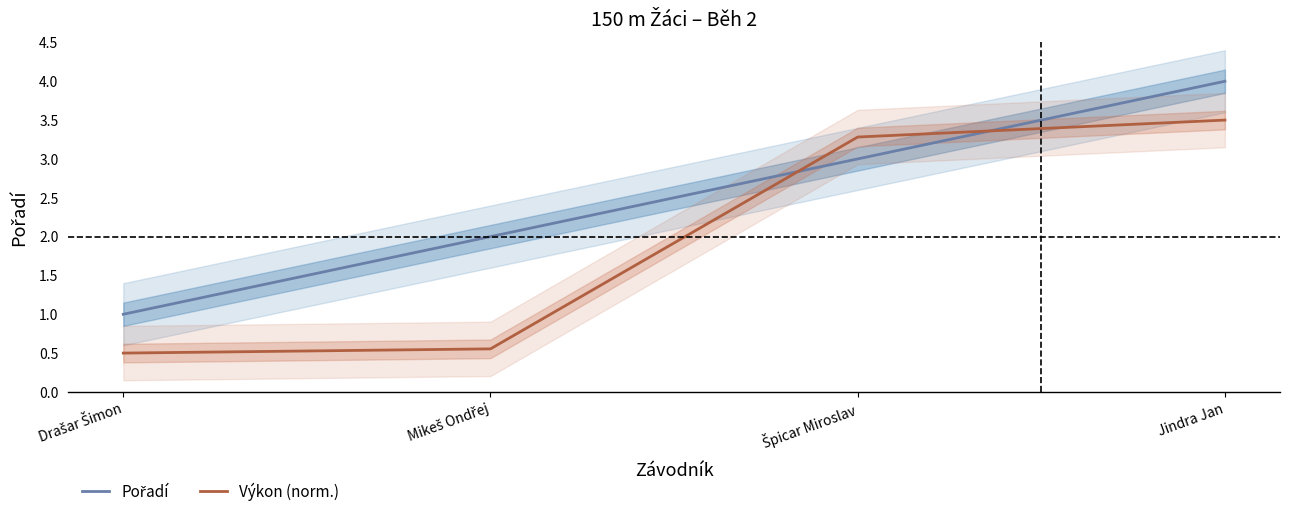

True or false: Pořadí has a value of 6.4 at Jindra Jan.

False